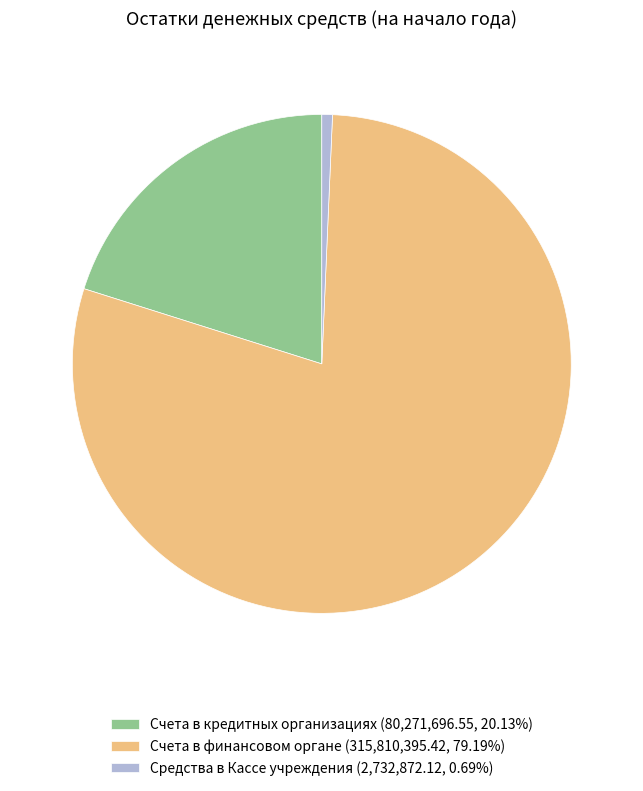

The Счета в финансовом органе slice represents 69% of the pie. True or false?

False